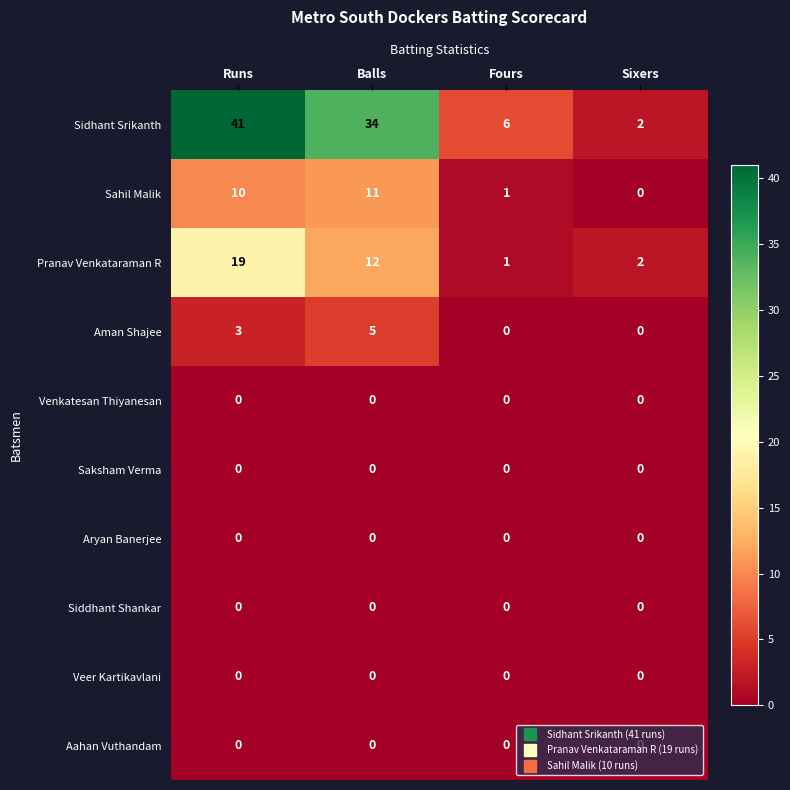

Is it true that Aman Shajee equals 0 at Sixers?

True